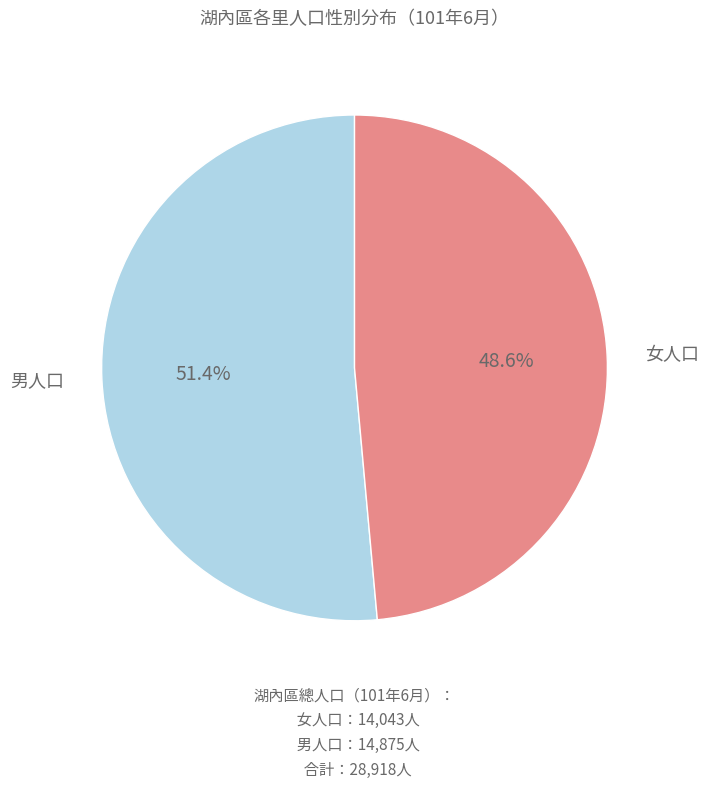

Does 男人口 account for over 50% of the chart?

Yes